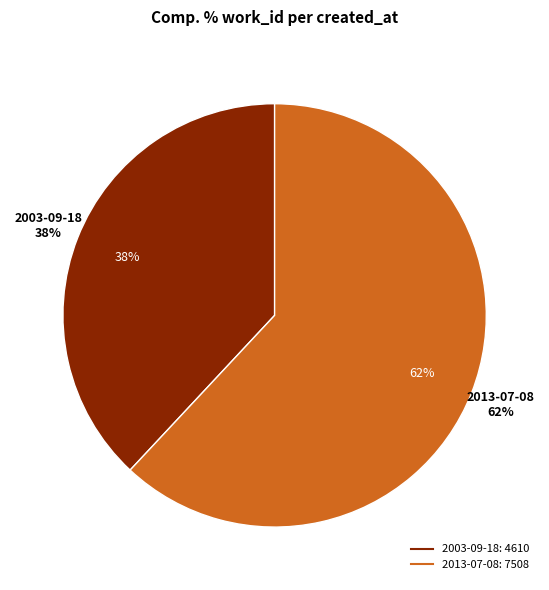

True or false: 2013-07-08 accounts for 76% of the total.

False